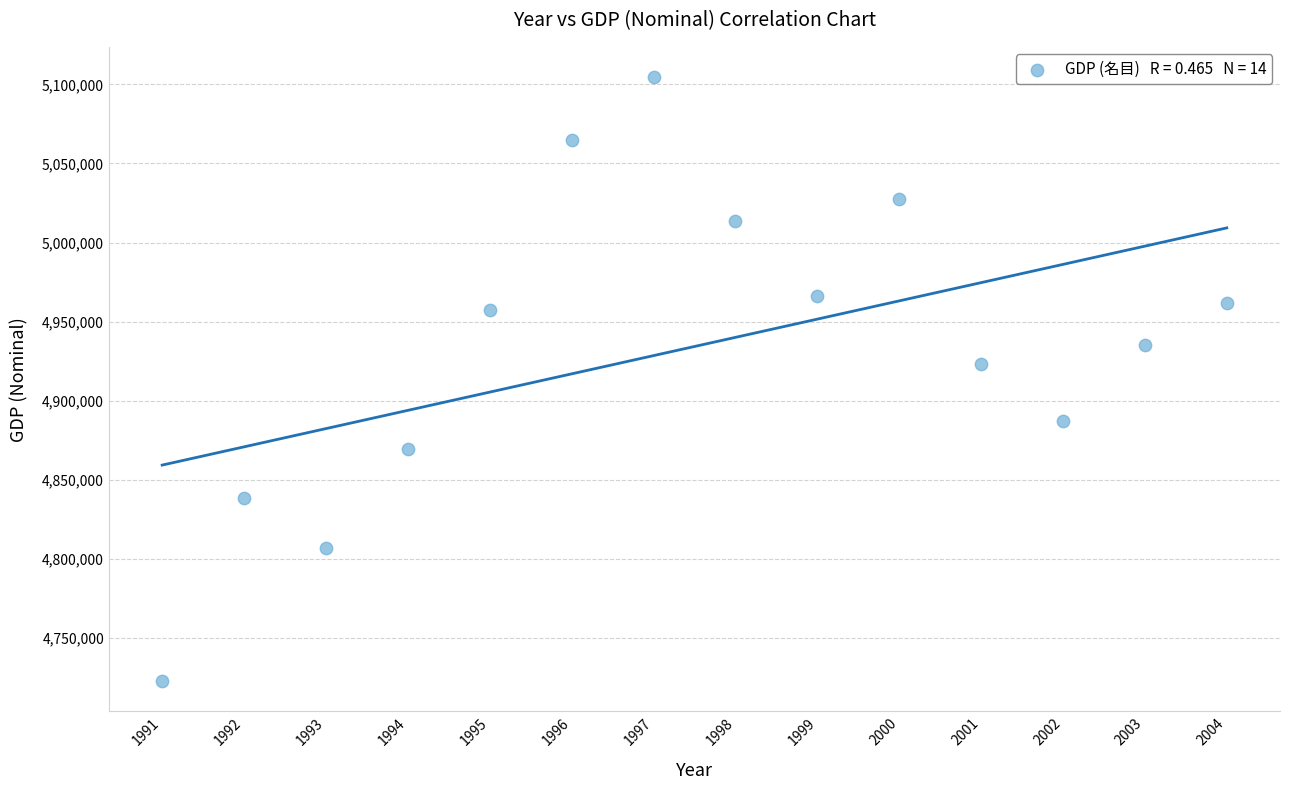

What Y value in the scatter plot is closest to 4913636?

4923467